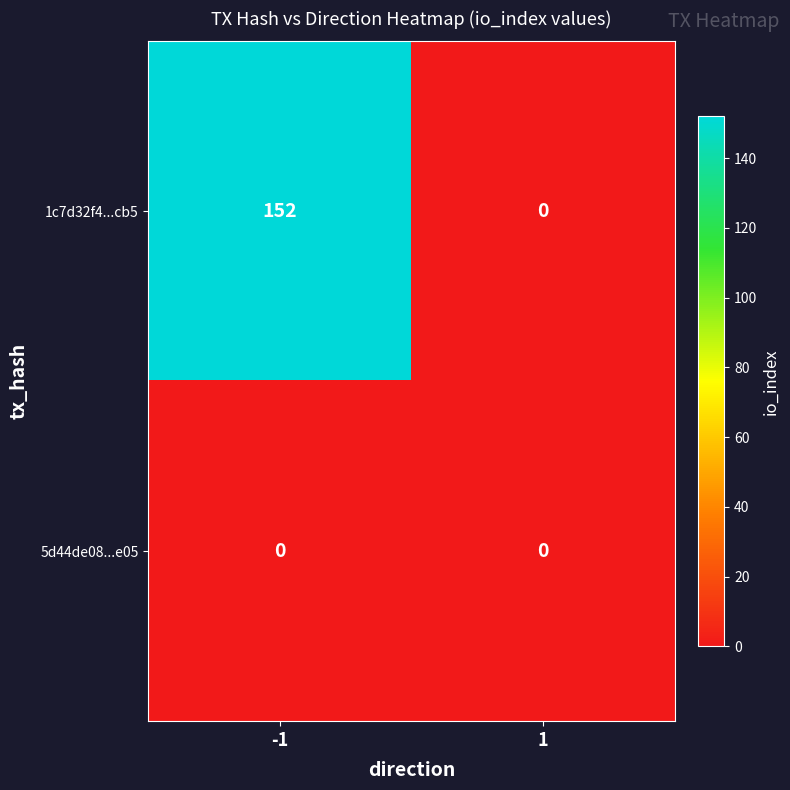

What is the total value across all series at -1?

152